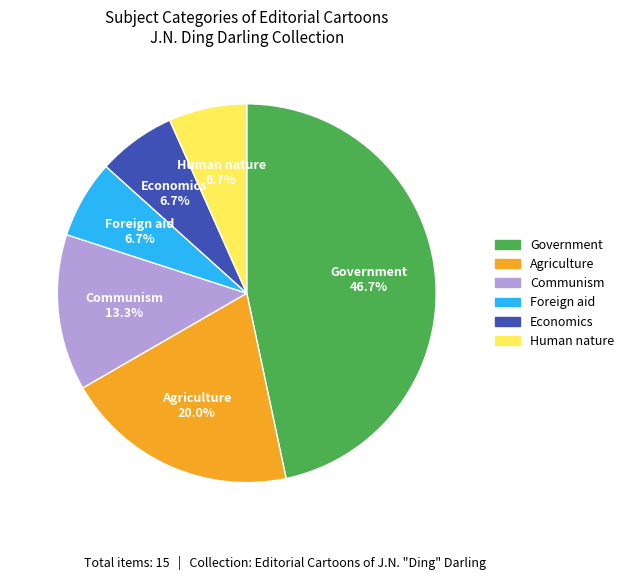

The Foreign aid slice represents 1% of the pie. True or false?

False